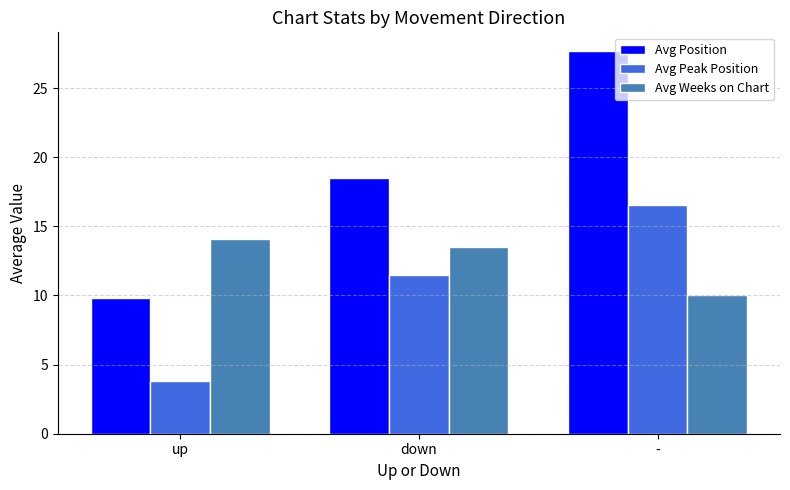

What is the difference between the maximum and minimum values in the Avg Weeks on Chart series?

4.0